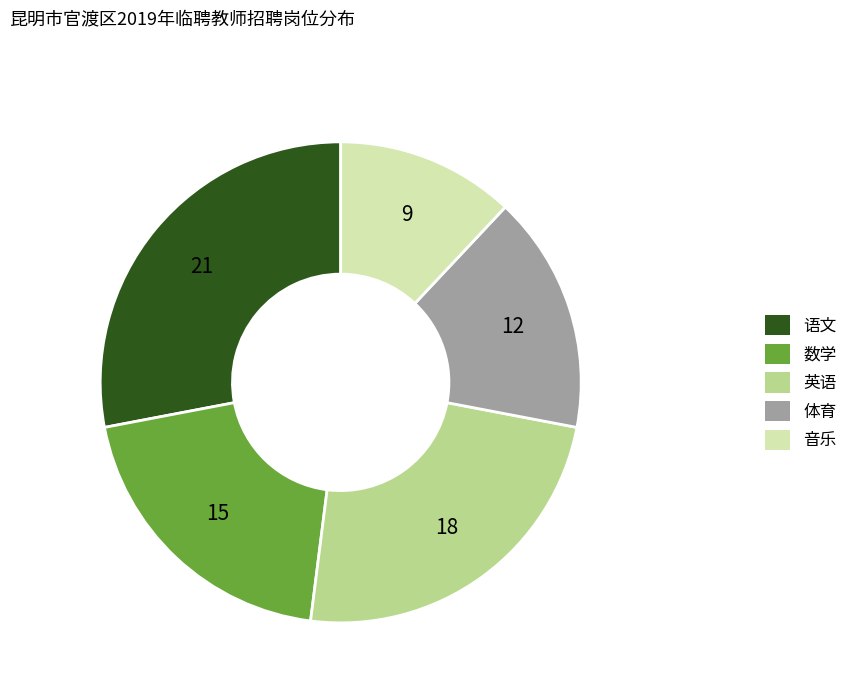

How many segments does this pie chart have?

5